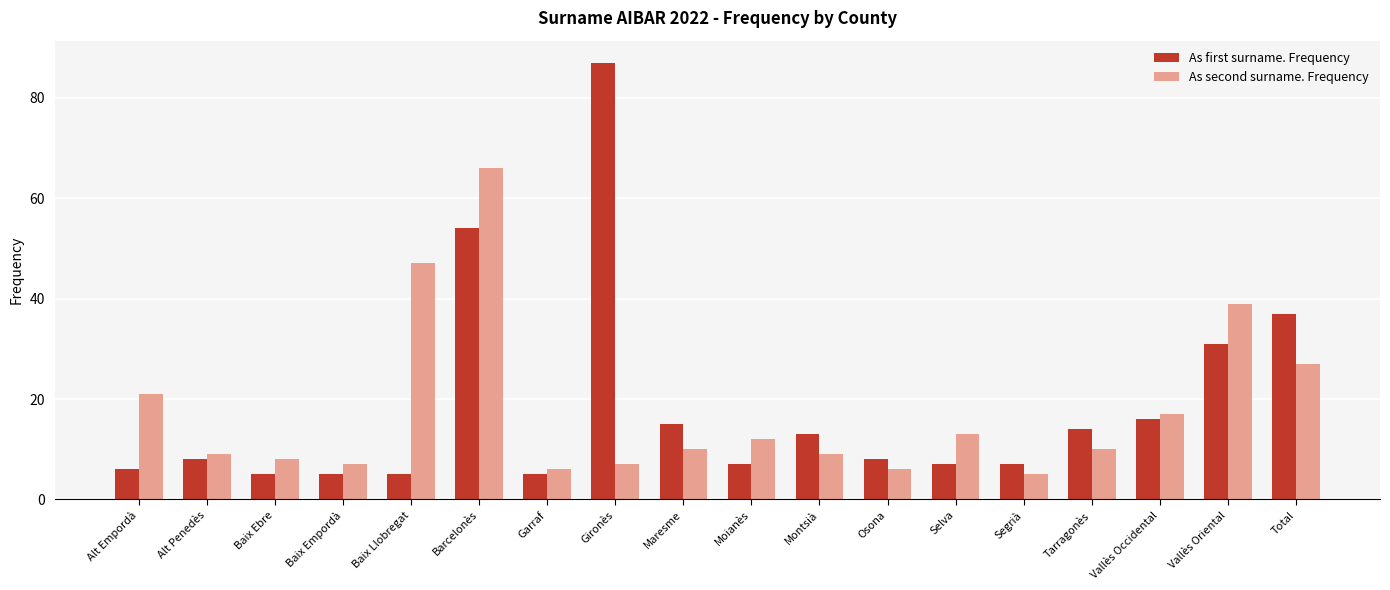

Reading left to right, what are all the values shown in this chart?

As first surname. Frequency: 6	8	5	5	5	54	5	87	15	7	13	8	7	7	14	16	31	37
As second surname. Frequency: 21	9	8	7	47	66	6	7	10	12	9	6	13	5	10	17	39	27